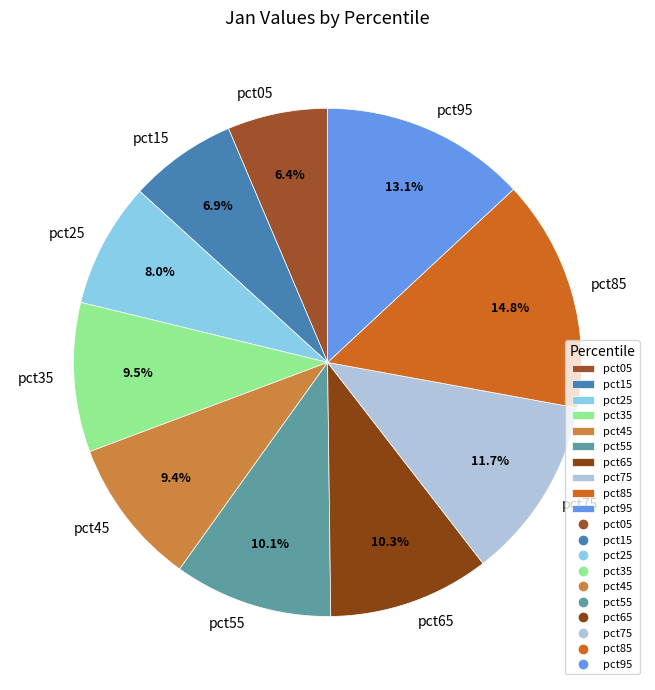

Is pct95 the majority of the pie?

No